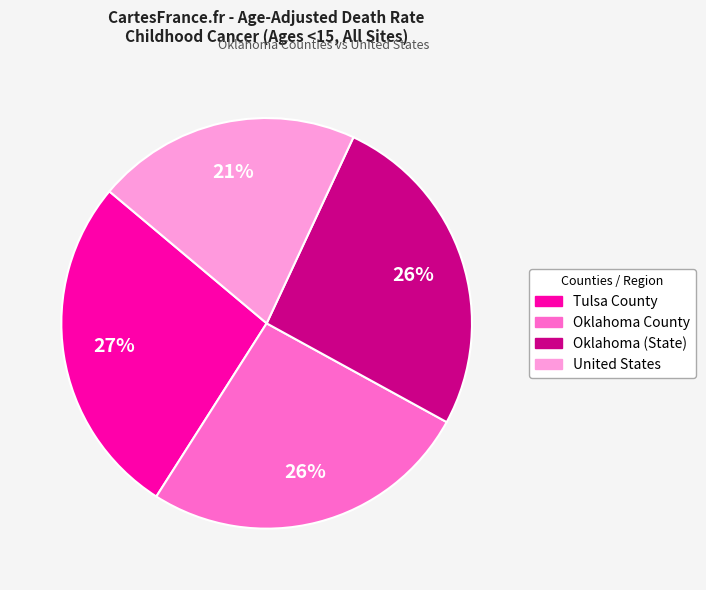

Combined, do Oklahoma County and Tulsa County account for over 50%?

Yes